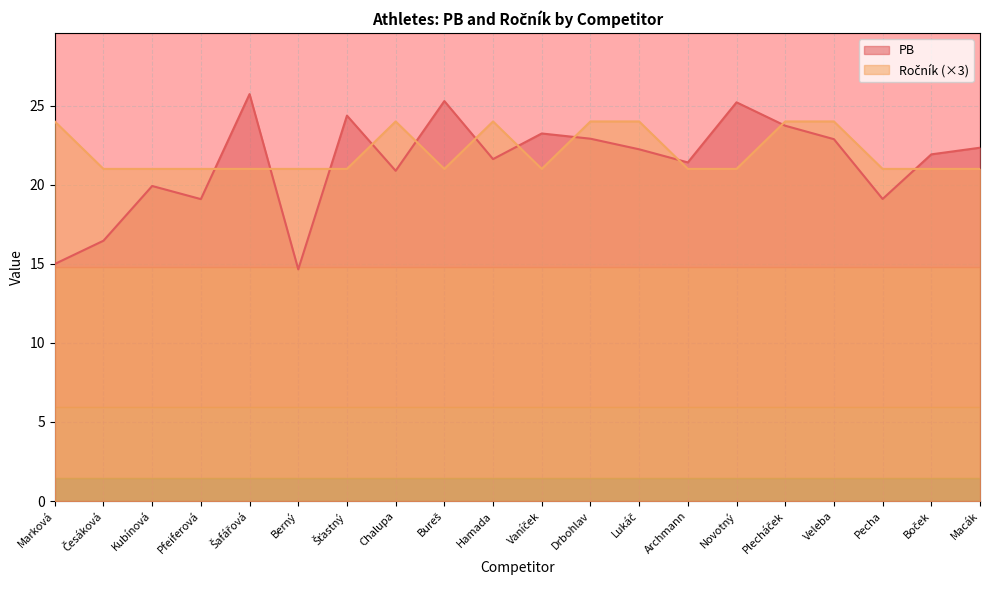

Reading left to right, list all the values displayed in this chart.

PB: 15.0	16.5	19.9	19.1	25.7	14.7	24.4	20.9	25.3	21.6	23.2	22.9	22.2	21.4	25.2	23.7	22.9	19.1	21.9	22.3
Ročník: 24.0	21.0	21.0	21.0	21.0	21.0	21.0	24.0	21.0	24.0	21.0	24.0	24.0	21.0	21.0	24.0	24.0	21.0	21.0	21.0